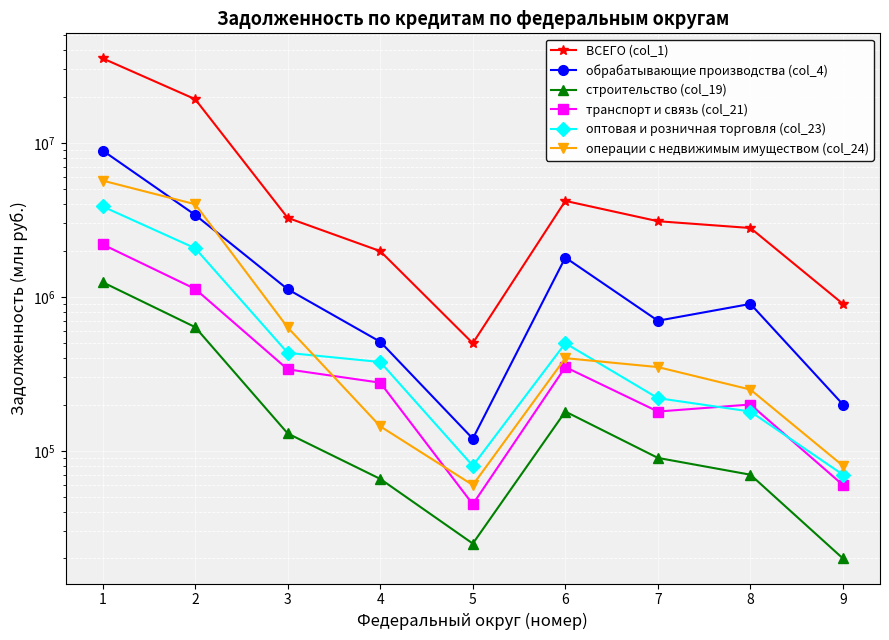

Which series has the largest total across all categories?

ВСЕГО (col_1)